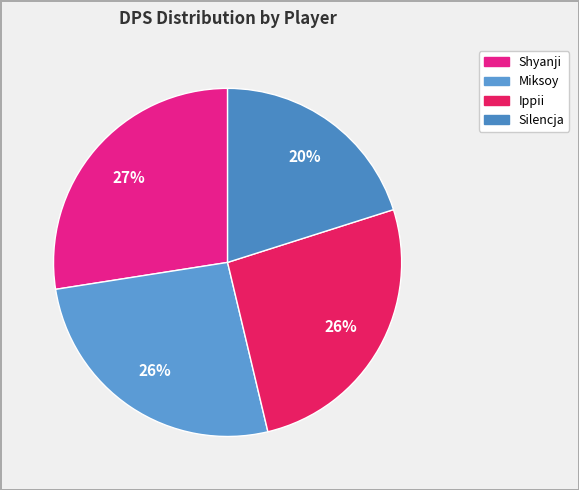

Which slice is the largest?

Shyanji